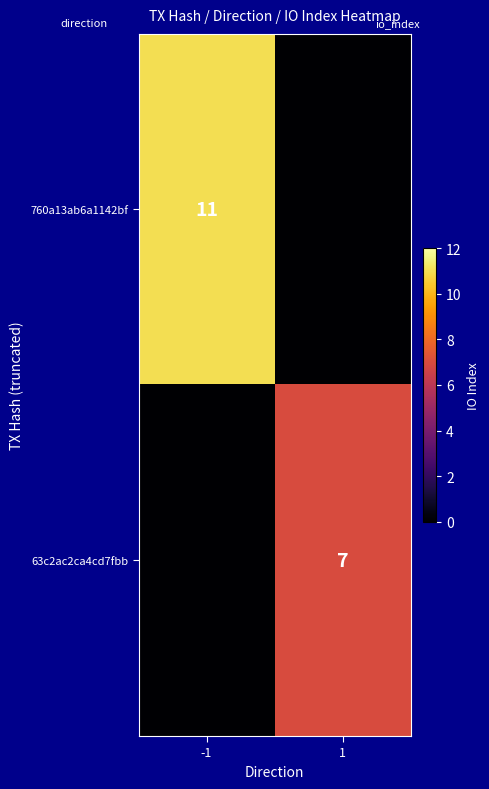

Is the value of 63c2ac2ca4cd7fbb at 1 greater than the value of 760a13ab6a1142bf at -1?

No